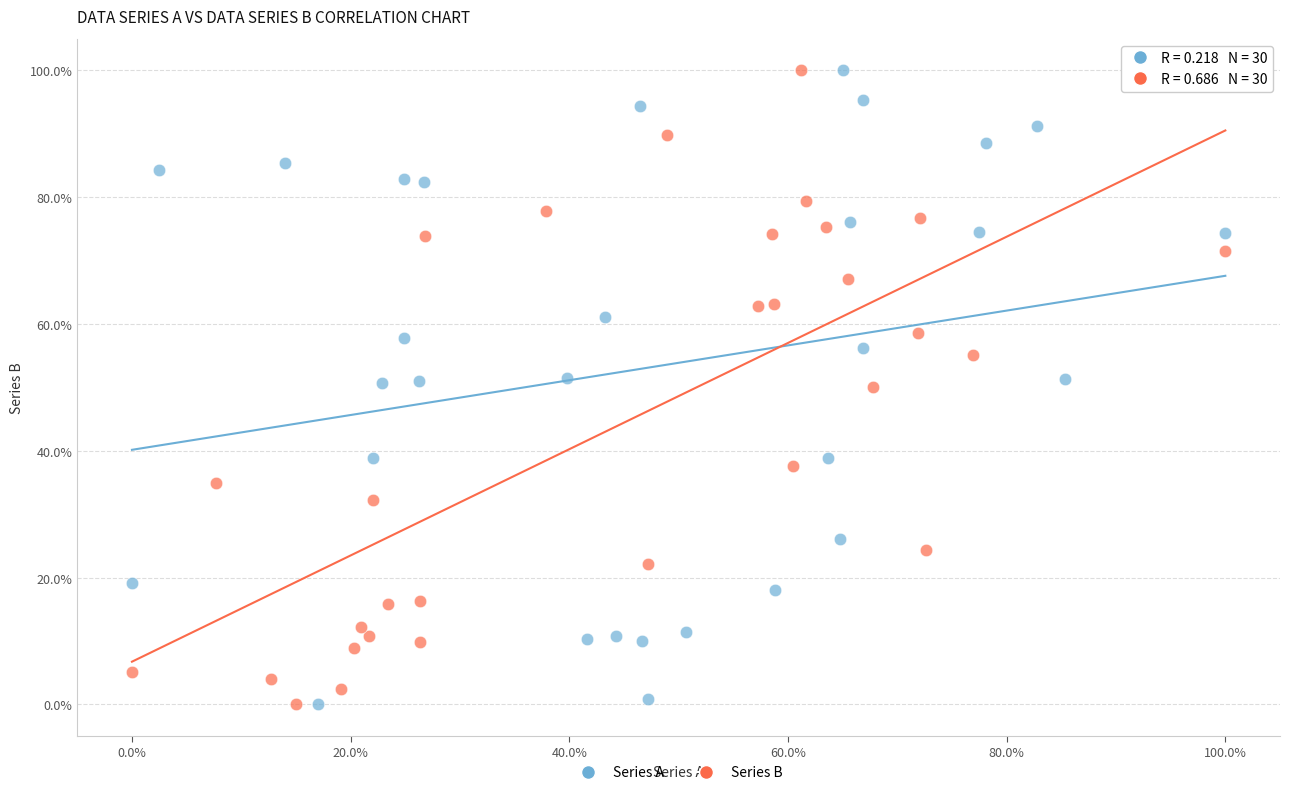

What are all the series names shown in the legend?

Series A, Series B